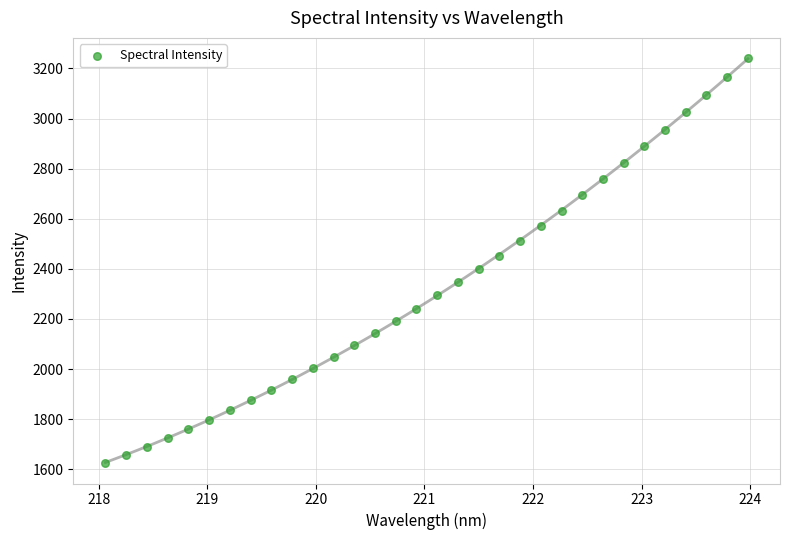

What is the range of X values (max minus min)?

5.9